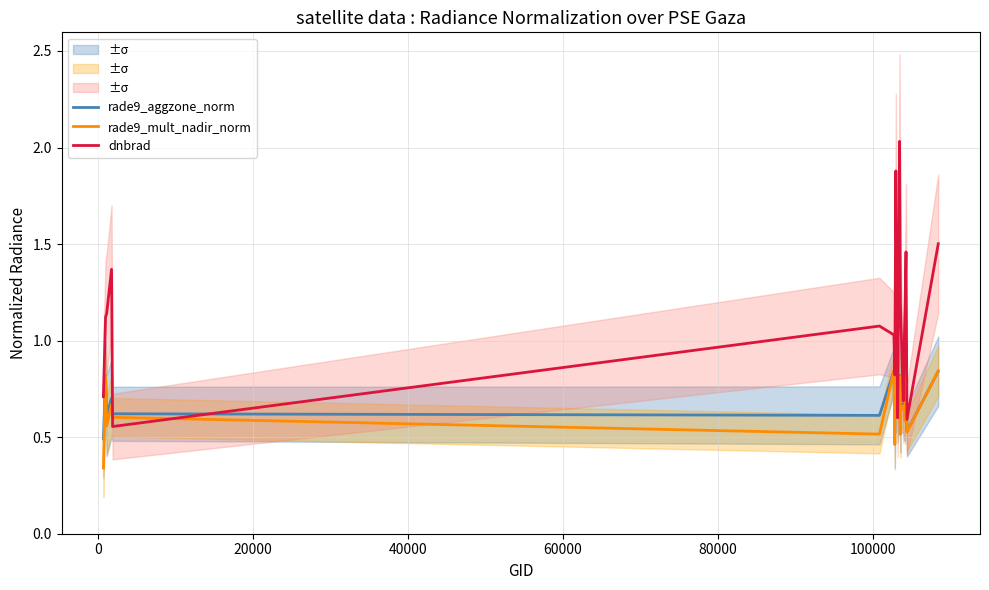

What is the average value of the rade9_aggzone_norm series?

0.7